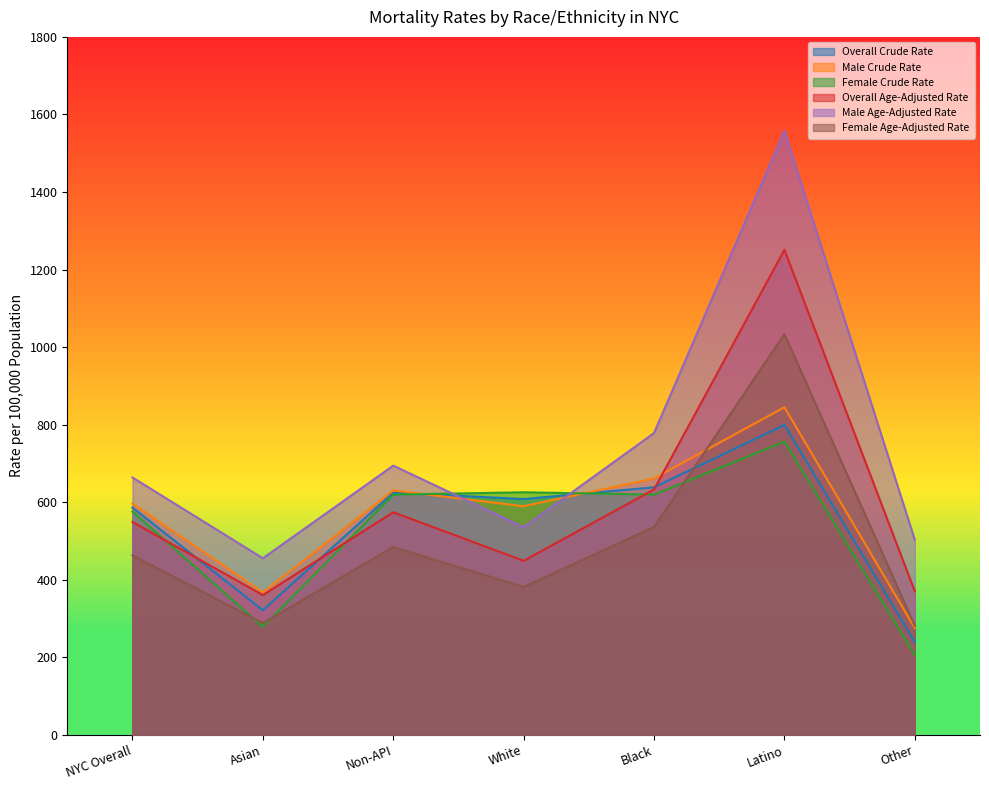

How many intersections are there between Overall Crude Rate and Overall Age-Adjusted Rate?

3